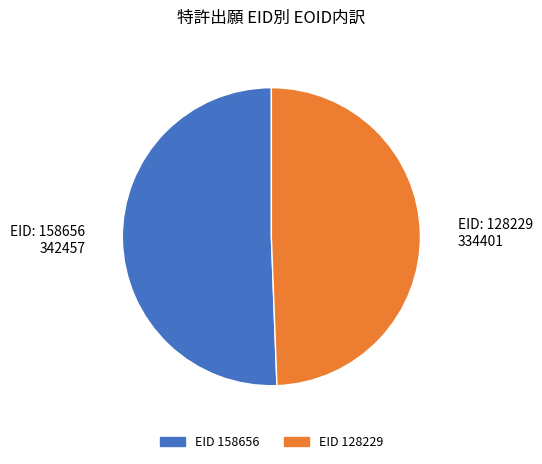

What is the smallest slice in the pie chart?

EID 128229